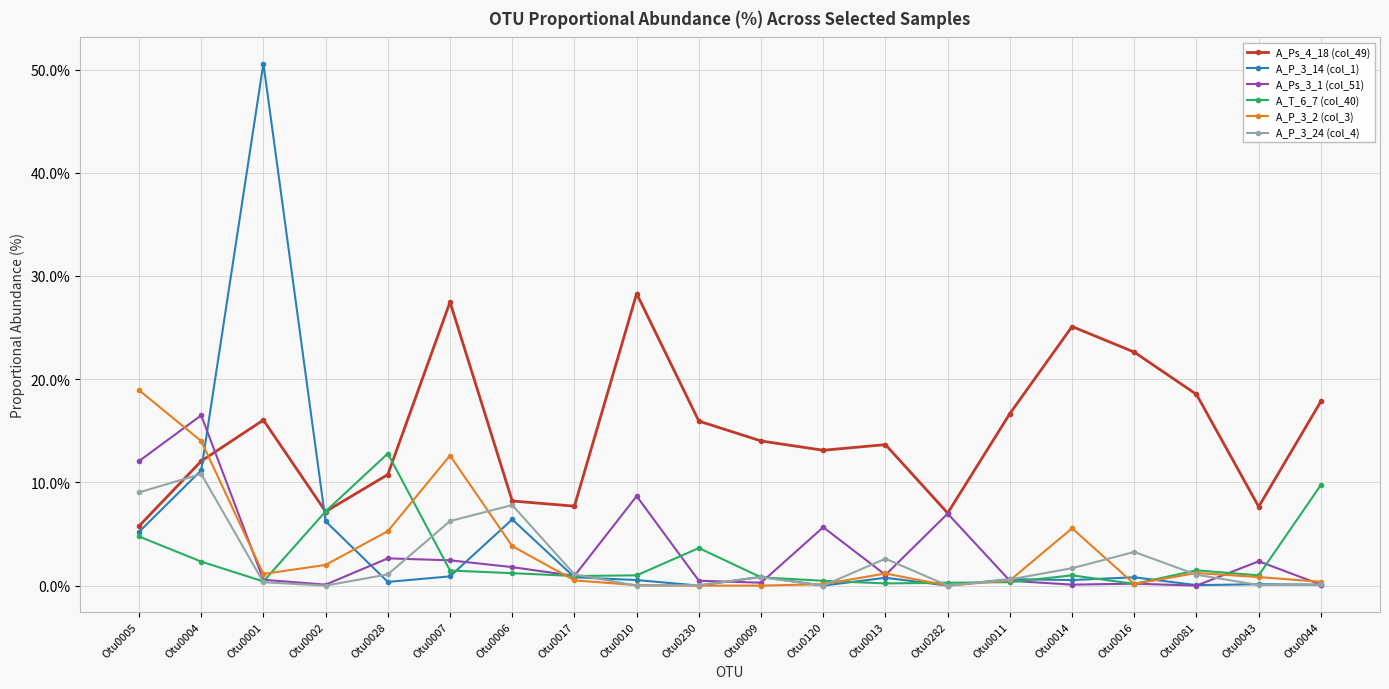

Does the chart have visible grid lines?

Yes